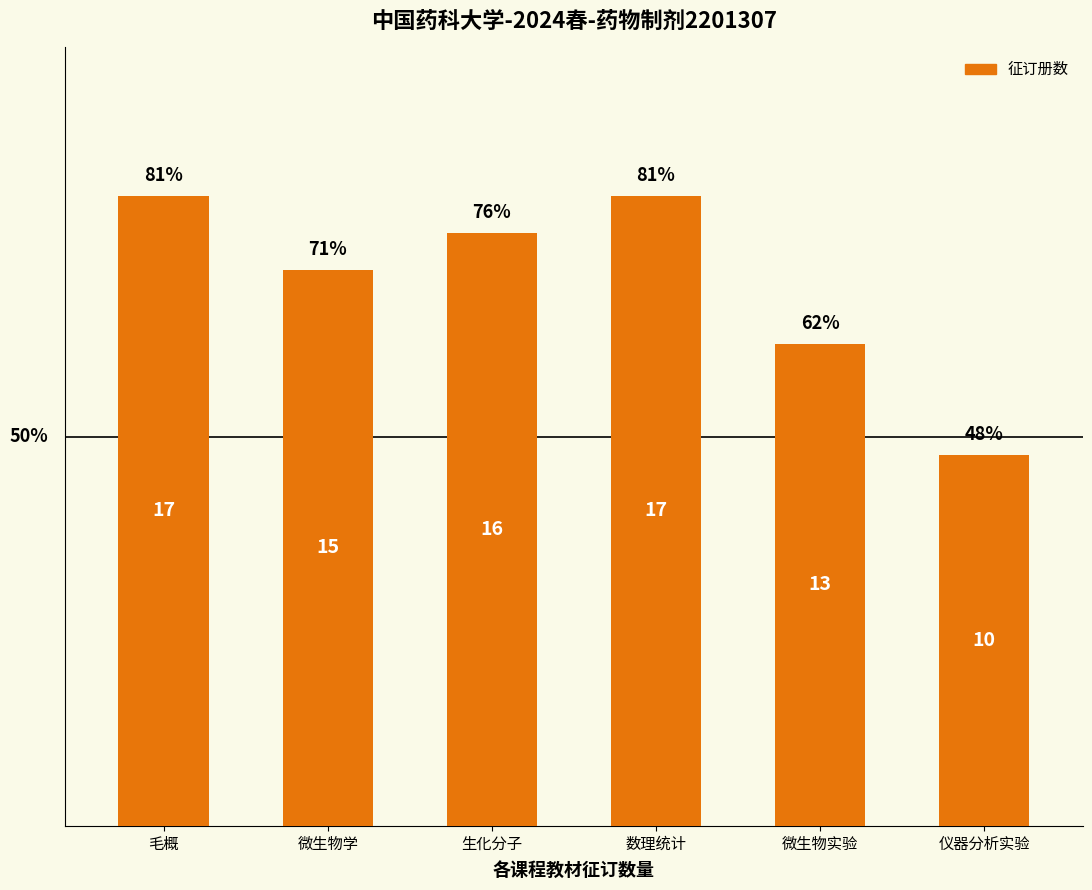

Rank the categories by value from lowest to highest.

仪器分析实验, 微生物实验, 微生物学, 生化分子, 毛概, 数理统计